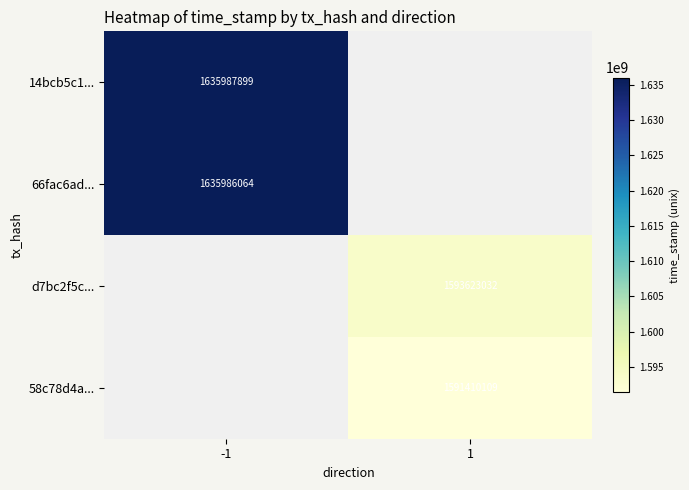

Is the value of 14bcb5c1... at -1 greater than the value of d7bc2f5c... at 1?

Yes